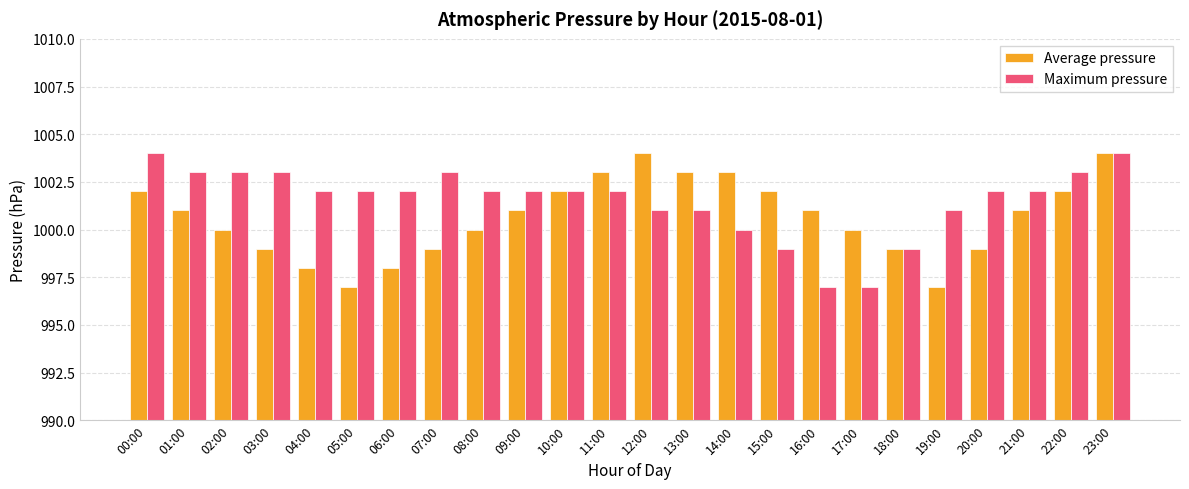

True or false: Average pressure has a value of 997 at 19:00.

True